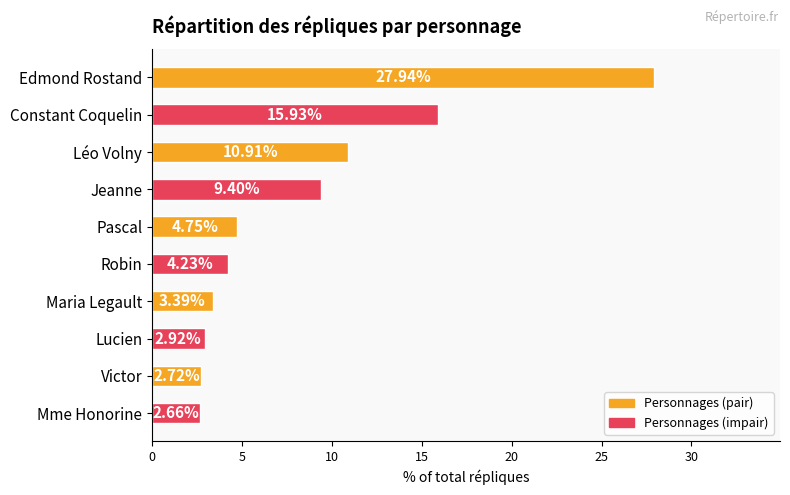

What is the average value?

8.5